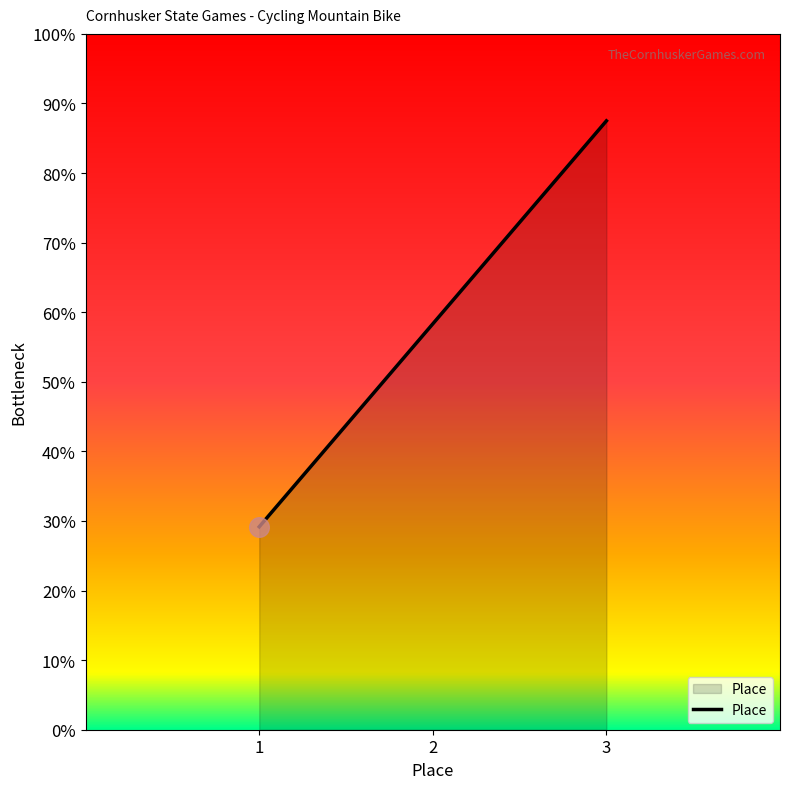

Approximately how many times larger is the value at 2 compared to 1?

2.0